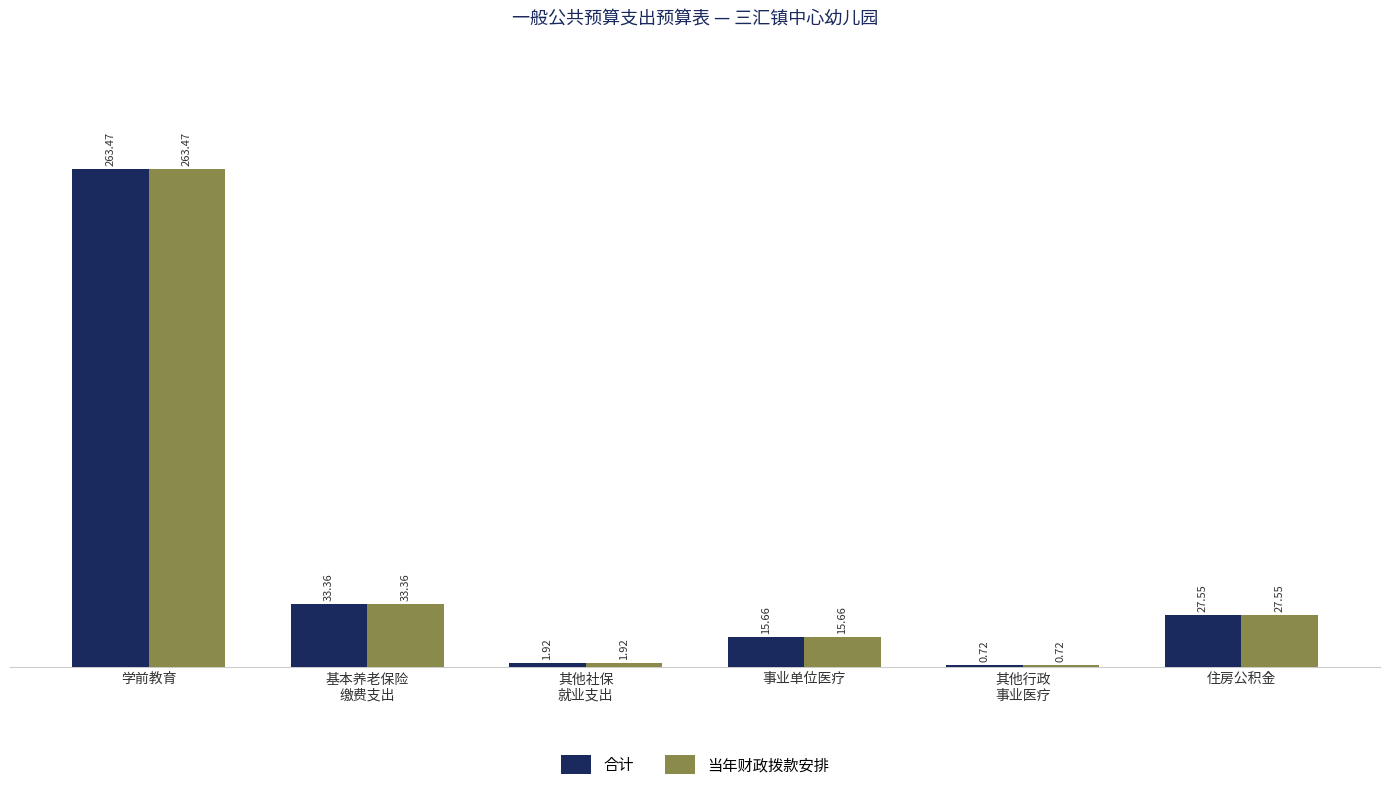

What is the sum of all 合计 values?

342.7